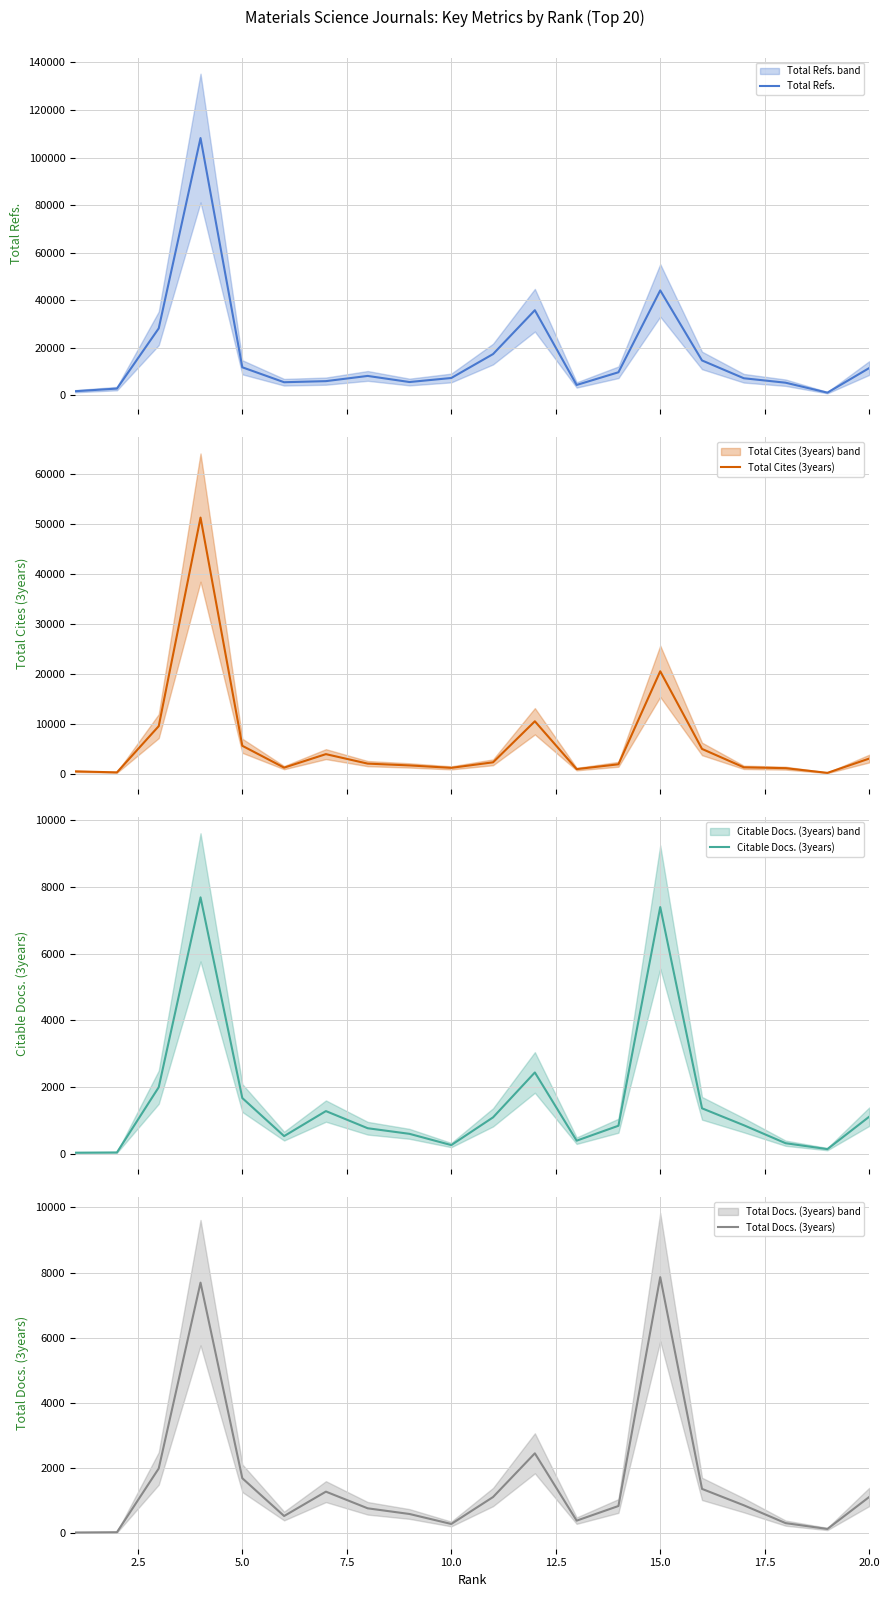

What is the sum of all Citable Docs. (3years) values?

30769